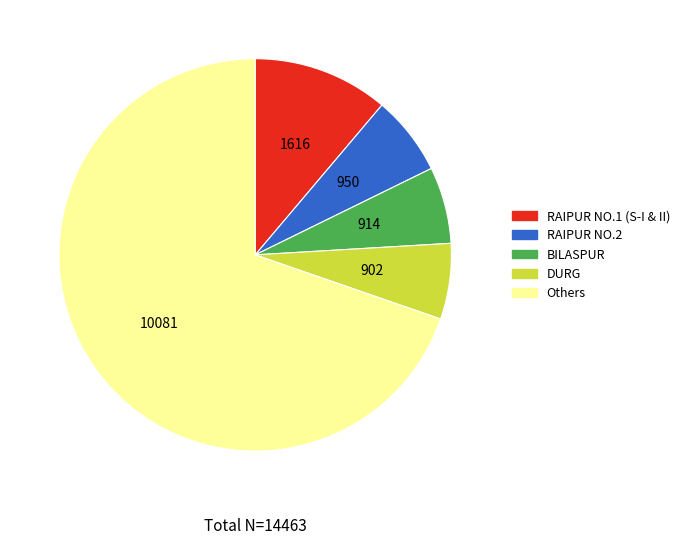

Is there a majority slice in this chart?

Yes